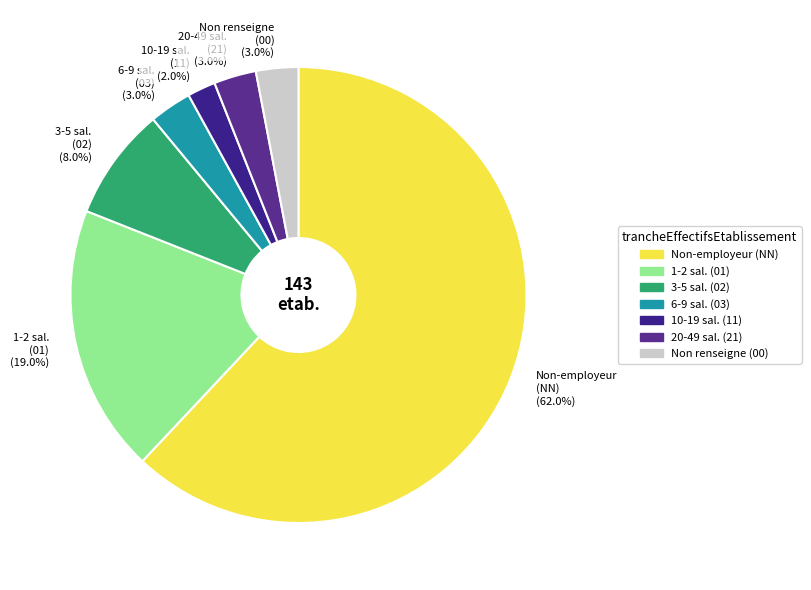

What is the largest slice in the pie chart?

Non-employeur (NN) (62.0%)